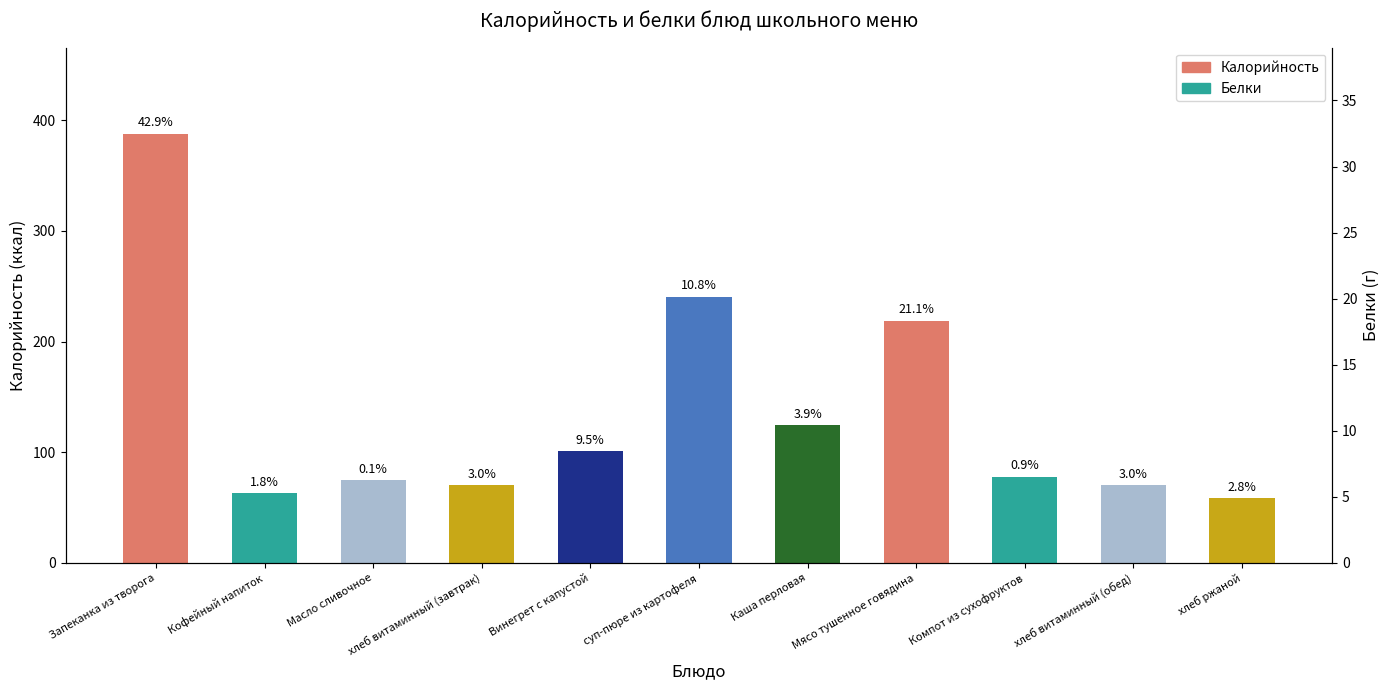

What is the maximum value shown in the chart?

388.0